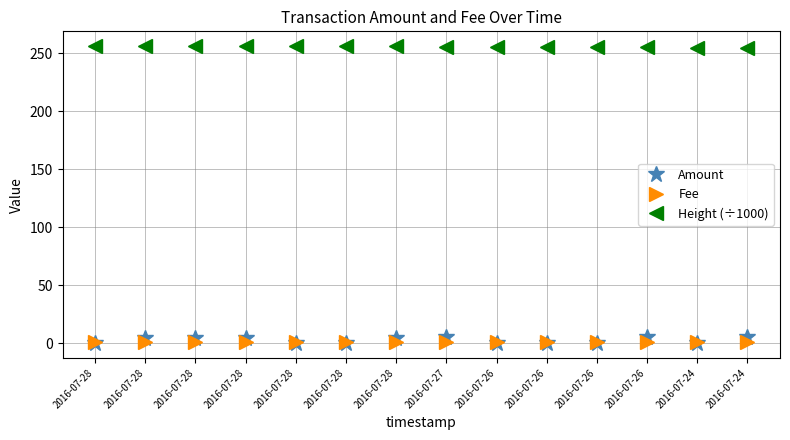

What is the spread (max minus min) of values at 2016-07-26?

255.8